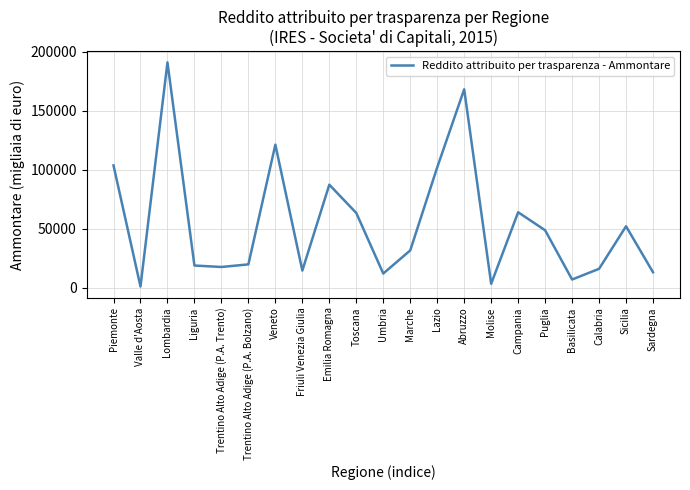

How many values are below 31770?

10